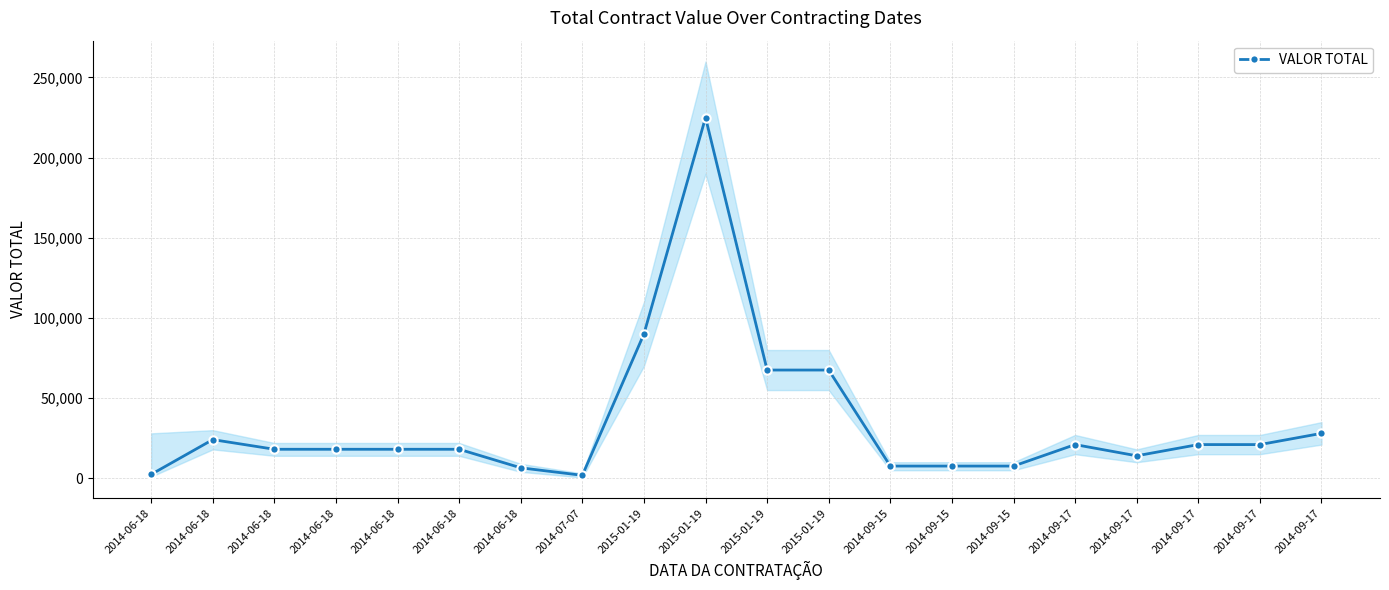

What is the label of the 3rd point from the left?

2014-06-18